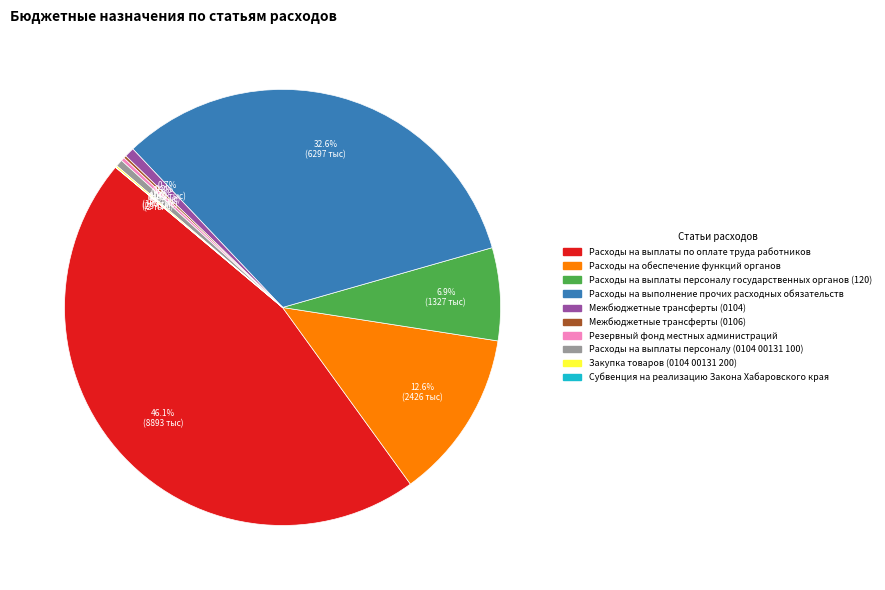

What is the largest slice in the pie chart?

Расходы на выплаты по оплате труда работников